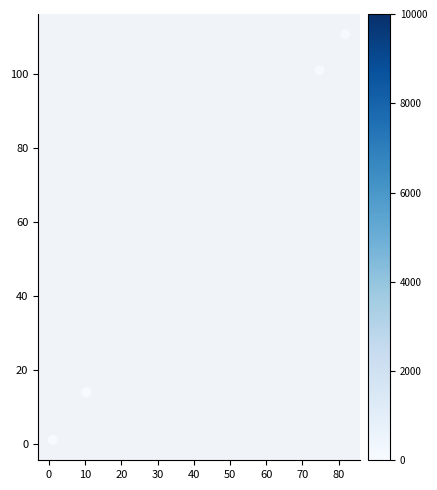

What is the average Y value?

56.8